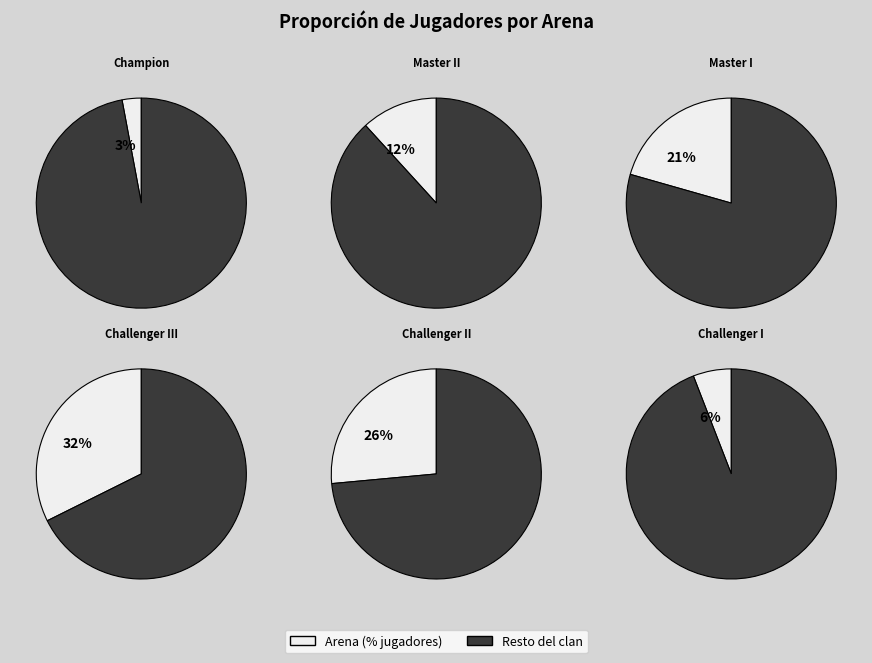

Which category has the smallest portion of the pie?

Champion